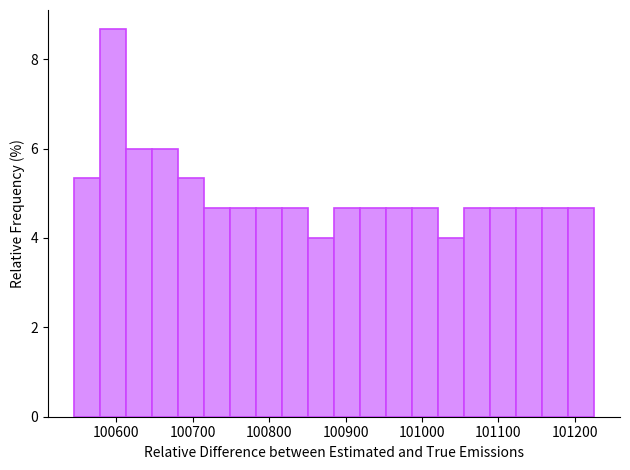

Read against the x-axis, roughly where is the centre of the tallest bar?

100600